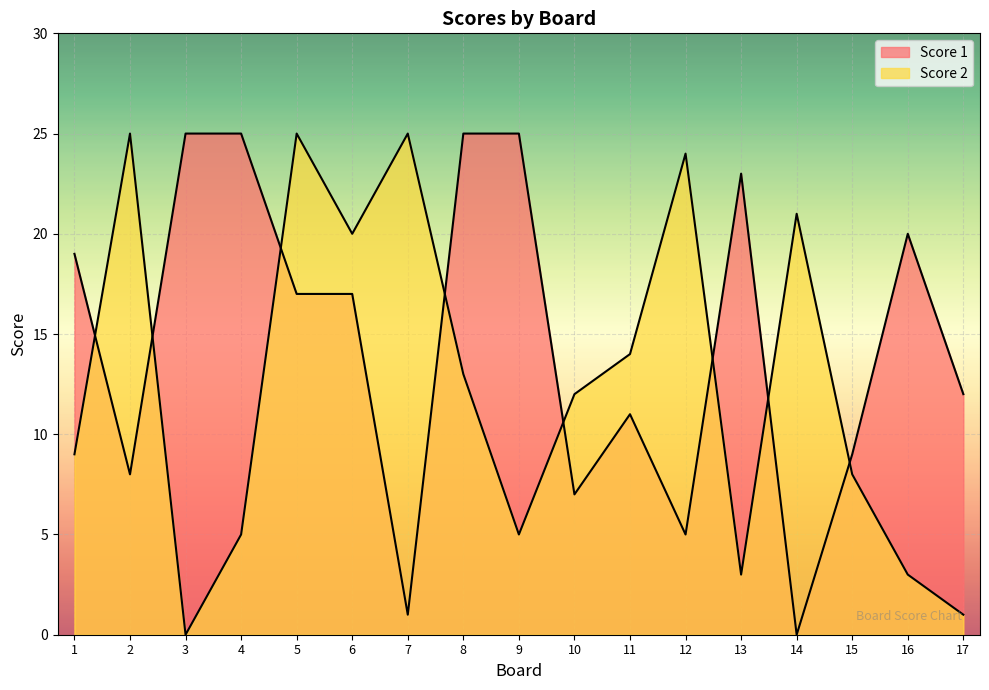

True or false: Score 1 has a value of 18 at 11.

False